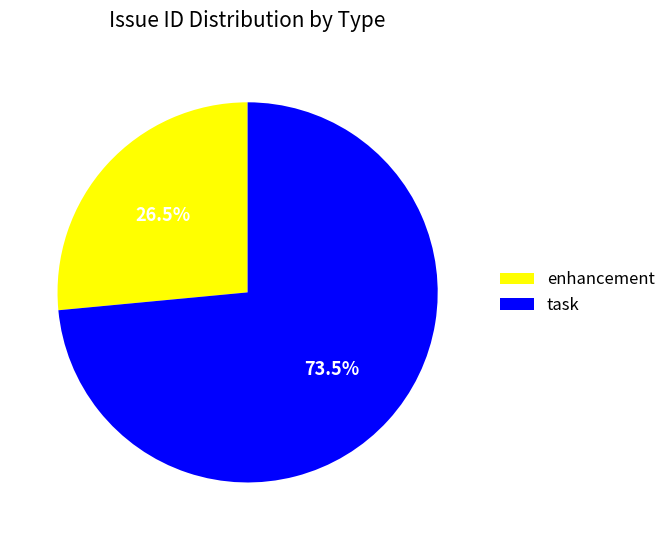

Which category has the biggest portion of the pie?

task